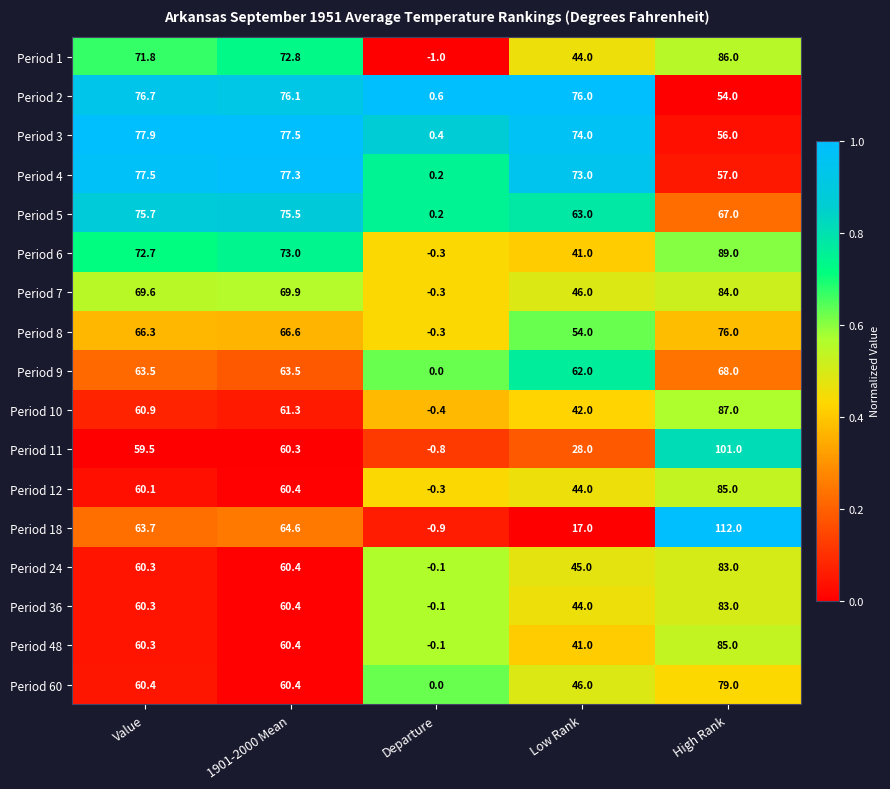

How many distinct data groups are displayed?

17